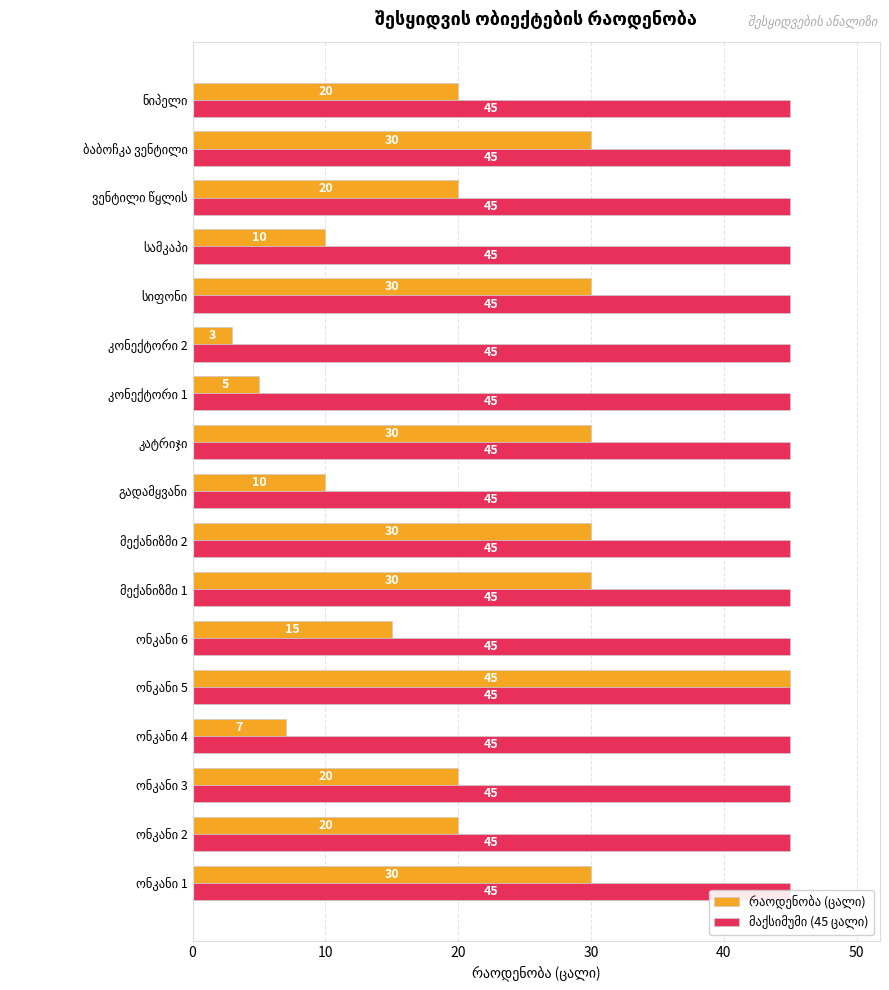

Between 40 and 50, which series saw the biggest shift?

რაოდენობა (ცალი)